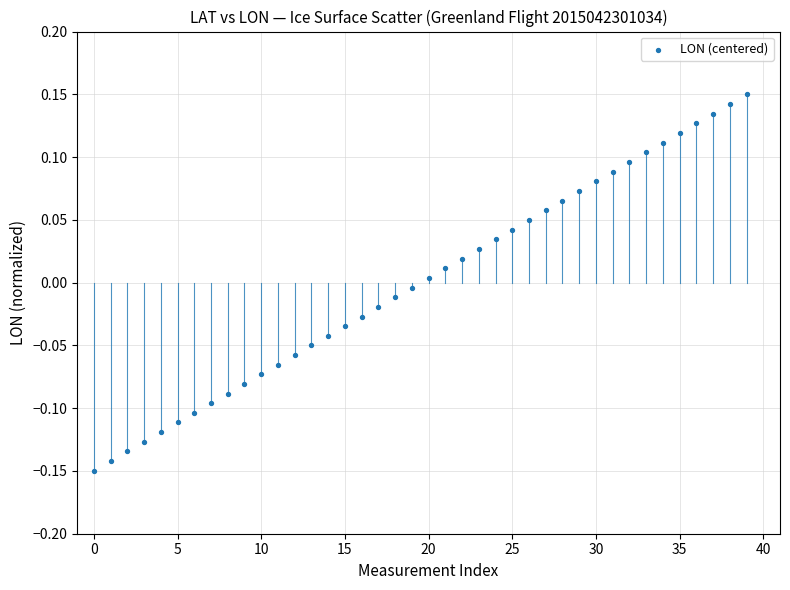

What is the range of Y values (max minus min)?

0.3